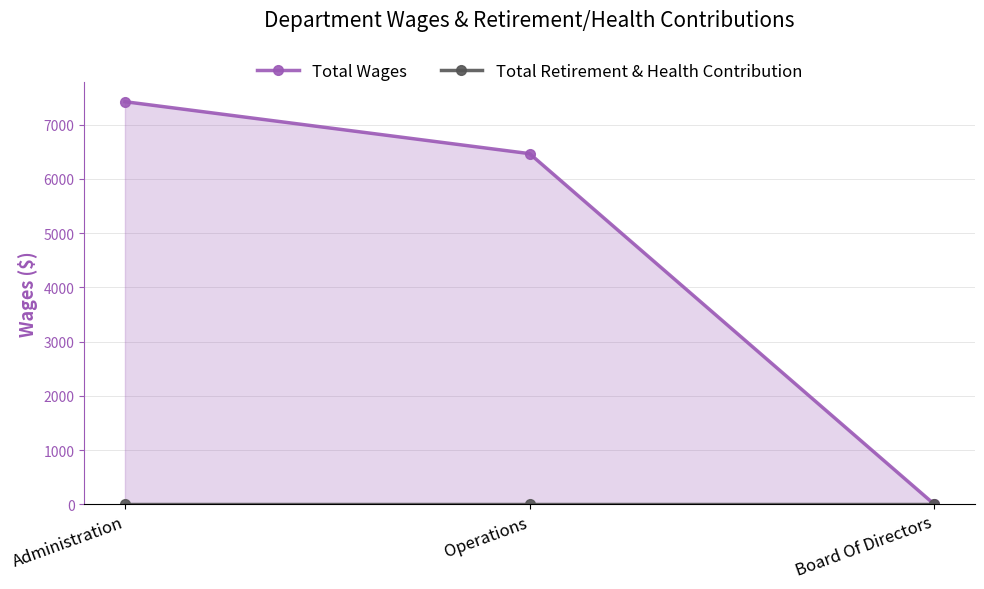

Reading left to right, list all the values displayed in this chart.

Total Wages: 7422	6464	0
Total Retirement & Health Contribution: 0	0	0